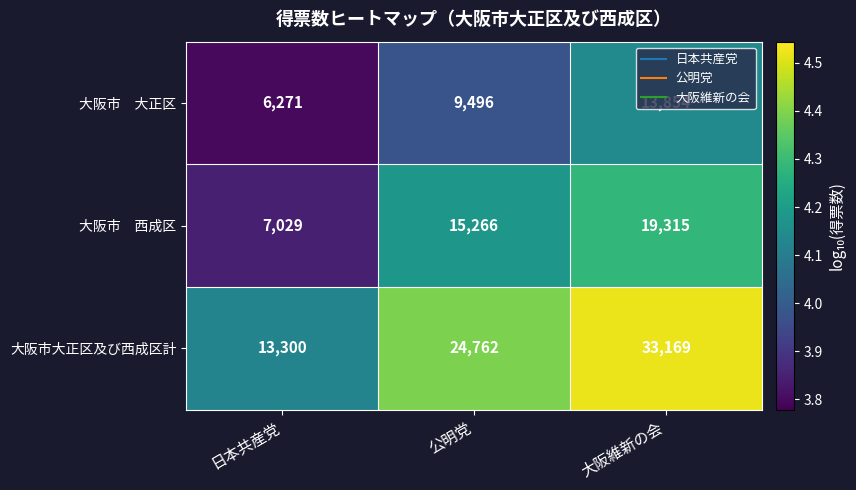

What is the difference between the highest and lowest values at 日本共産党?

7029